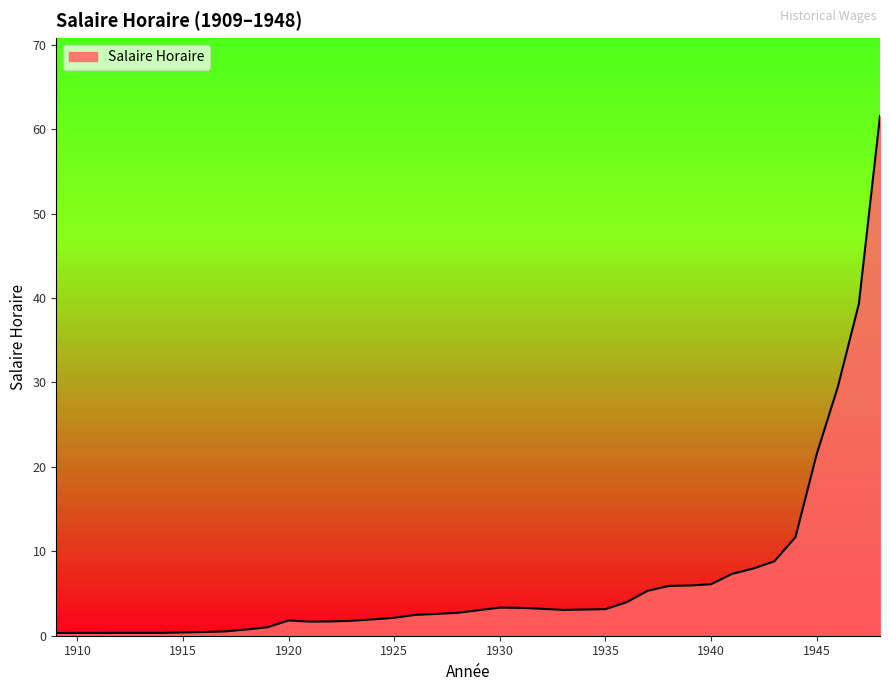

What is the maximum value shown in the chart?

61.6